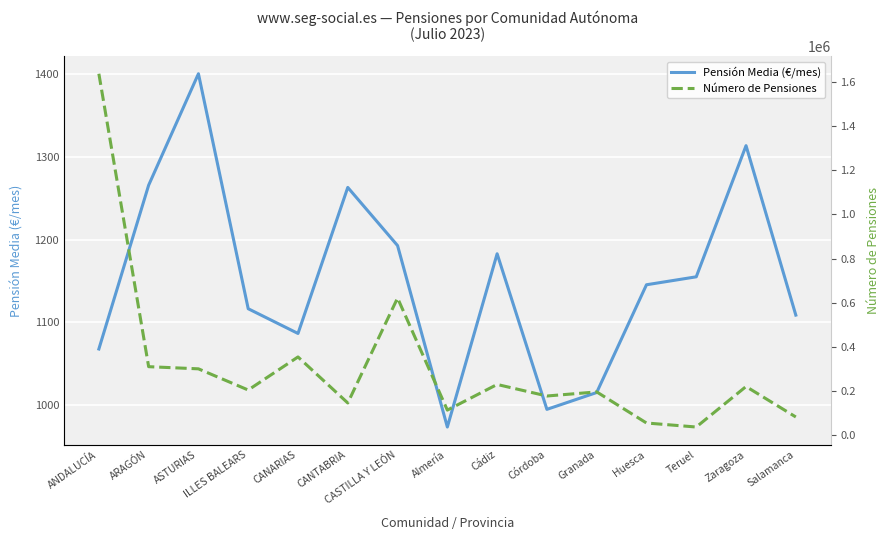

Which series has the widest spread of values?

Número de Pensiones